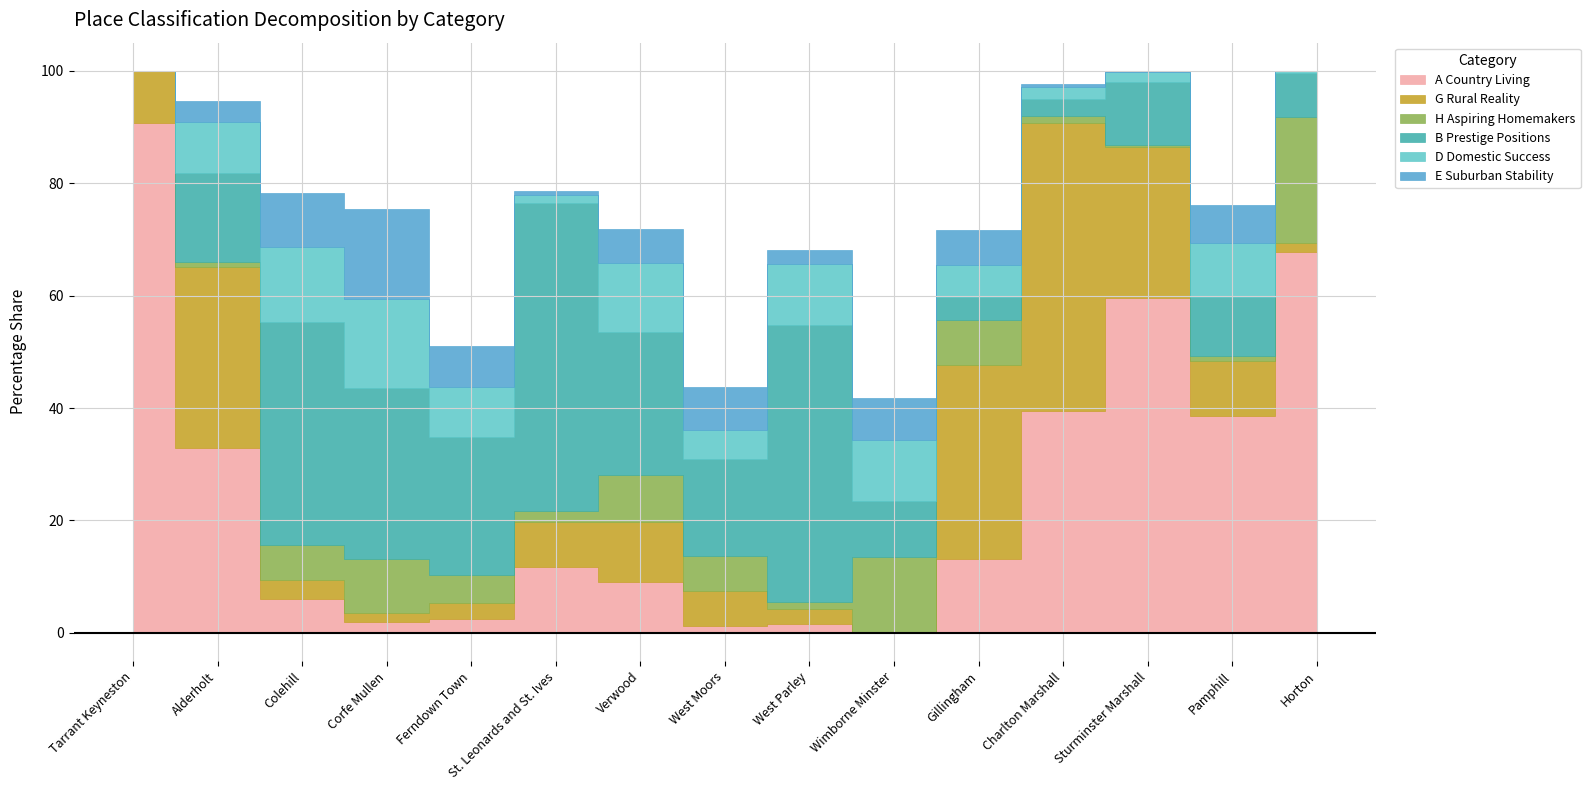

What is the sum of the G Rural Reality values at Verwood and Alderholt?

43.1